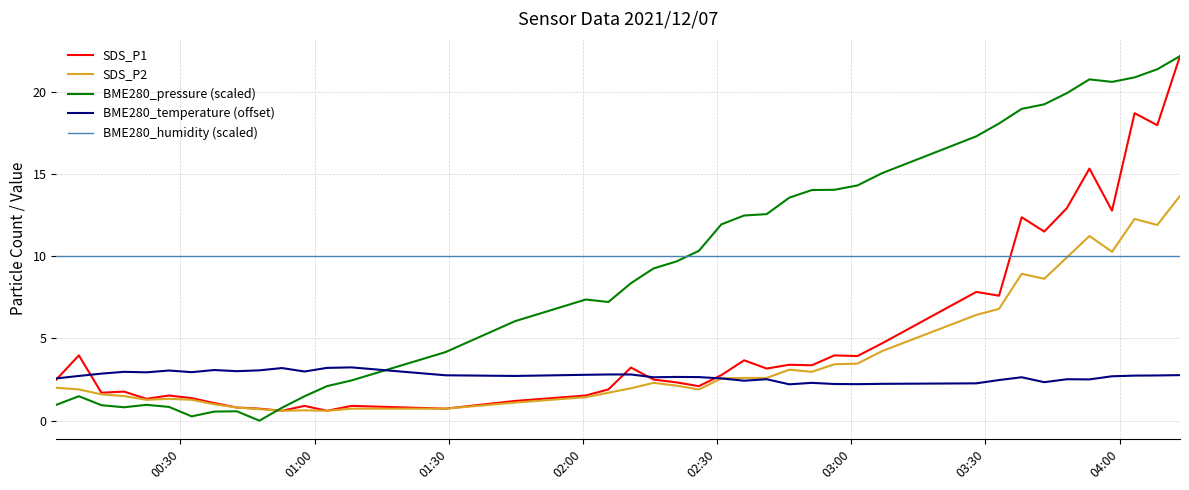

True or false: SDS_P2 and BME280_pressure (scaled) intersect in this chart.

True